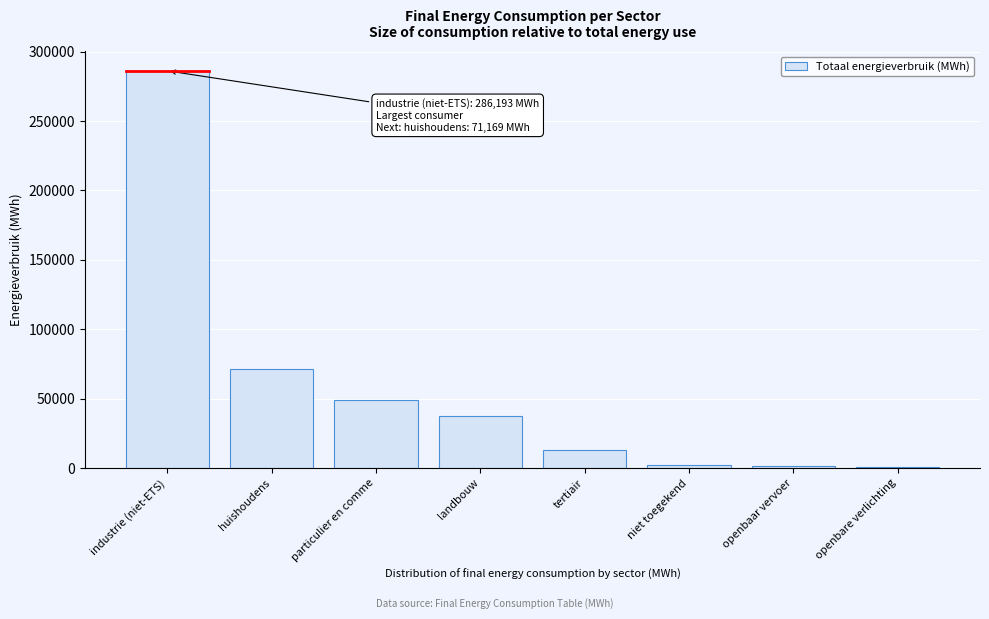

At which category does the chart reach its peak across all series?

industrie (niet-ETS)